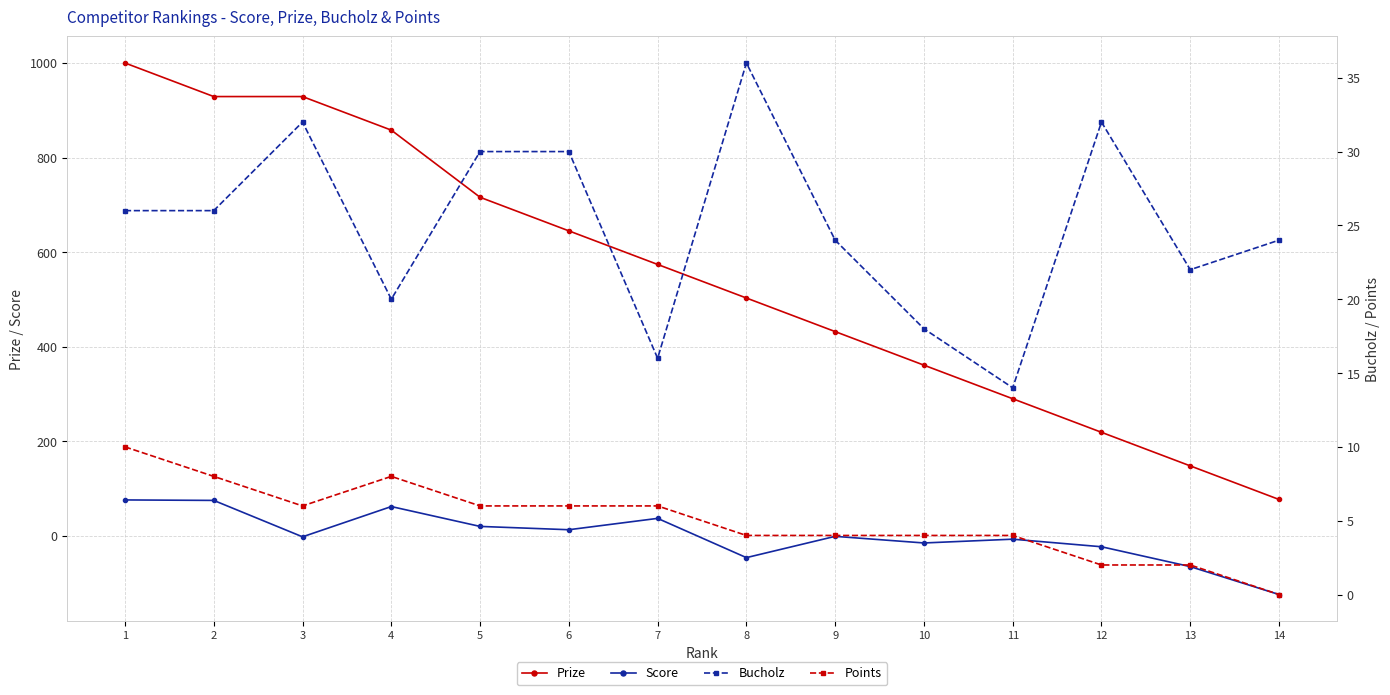

How many intersections are there between Points and Score?

3